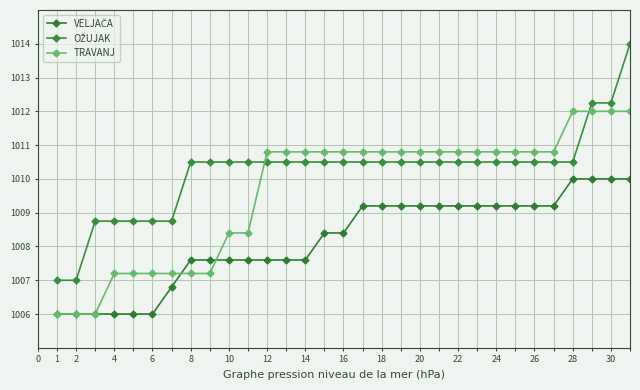

How many series are shown in this chart?

3